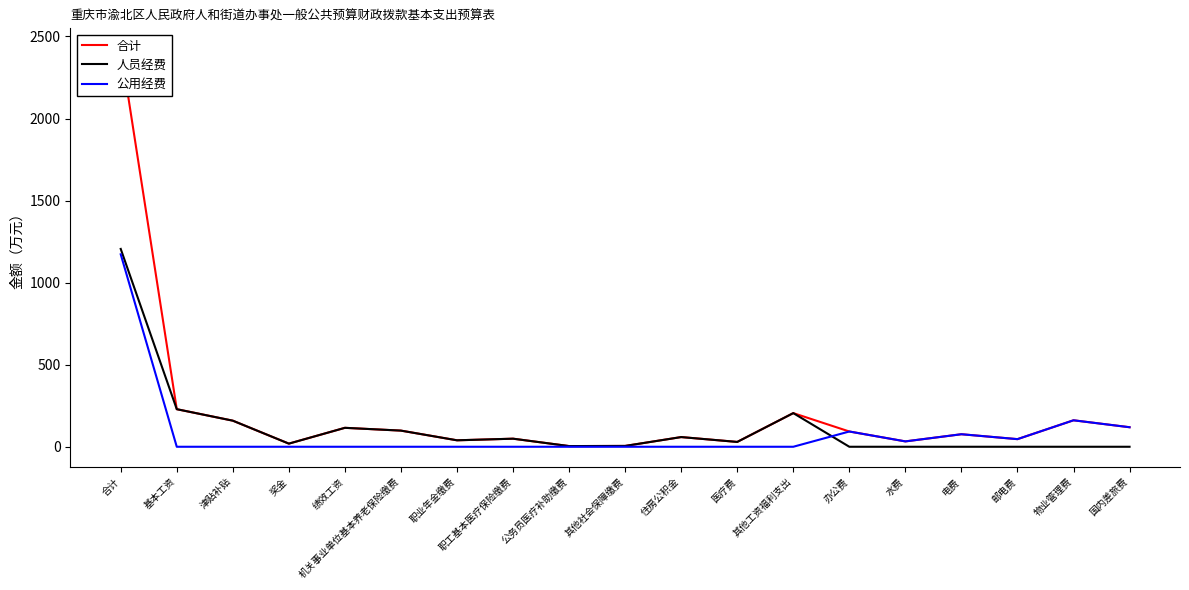

What is the sum of all 合计 values?

3969.1